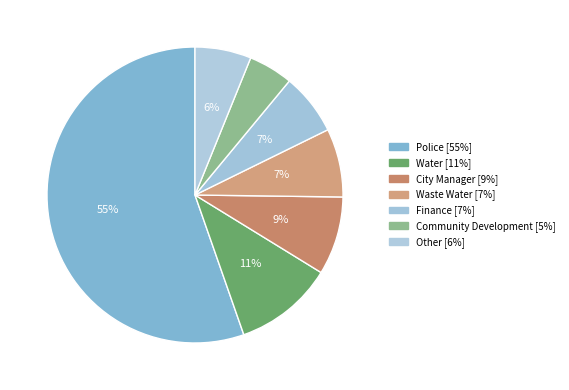

Count the number of slices in the pie.

7